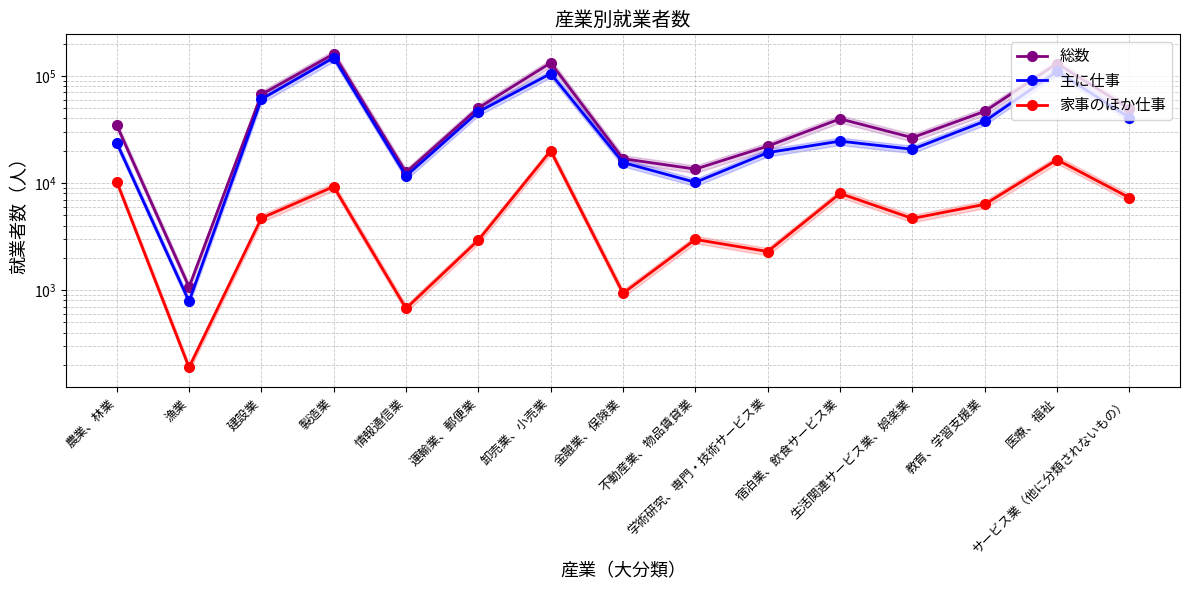

What are all the series names shown in the legend?

総数, 主に仕事, 家事のほか仕事